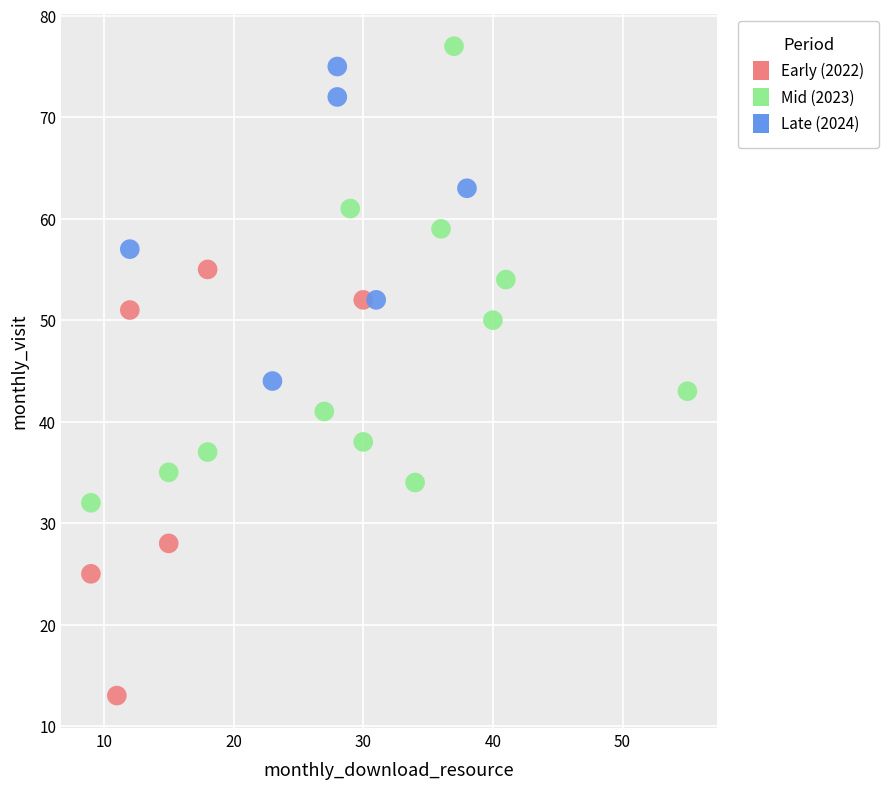

Which series contains the lowest Y value?

Early (2022)